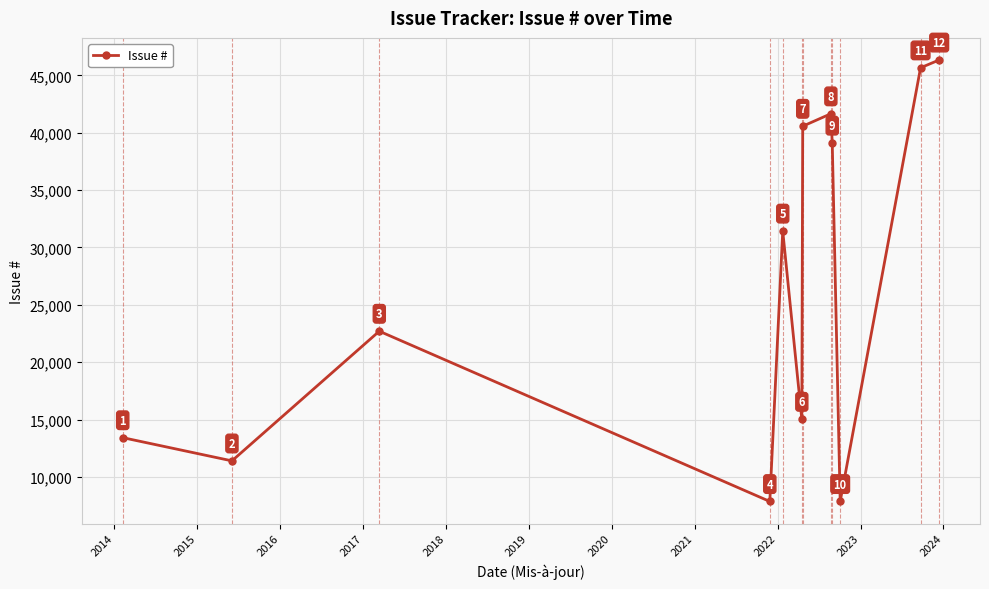

What is the greatest value displayed?

46341